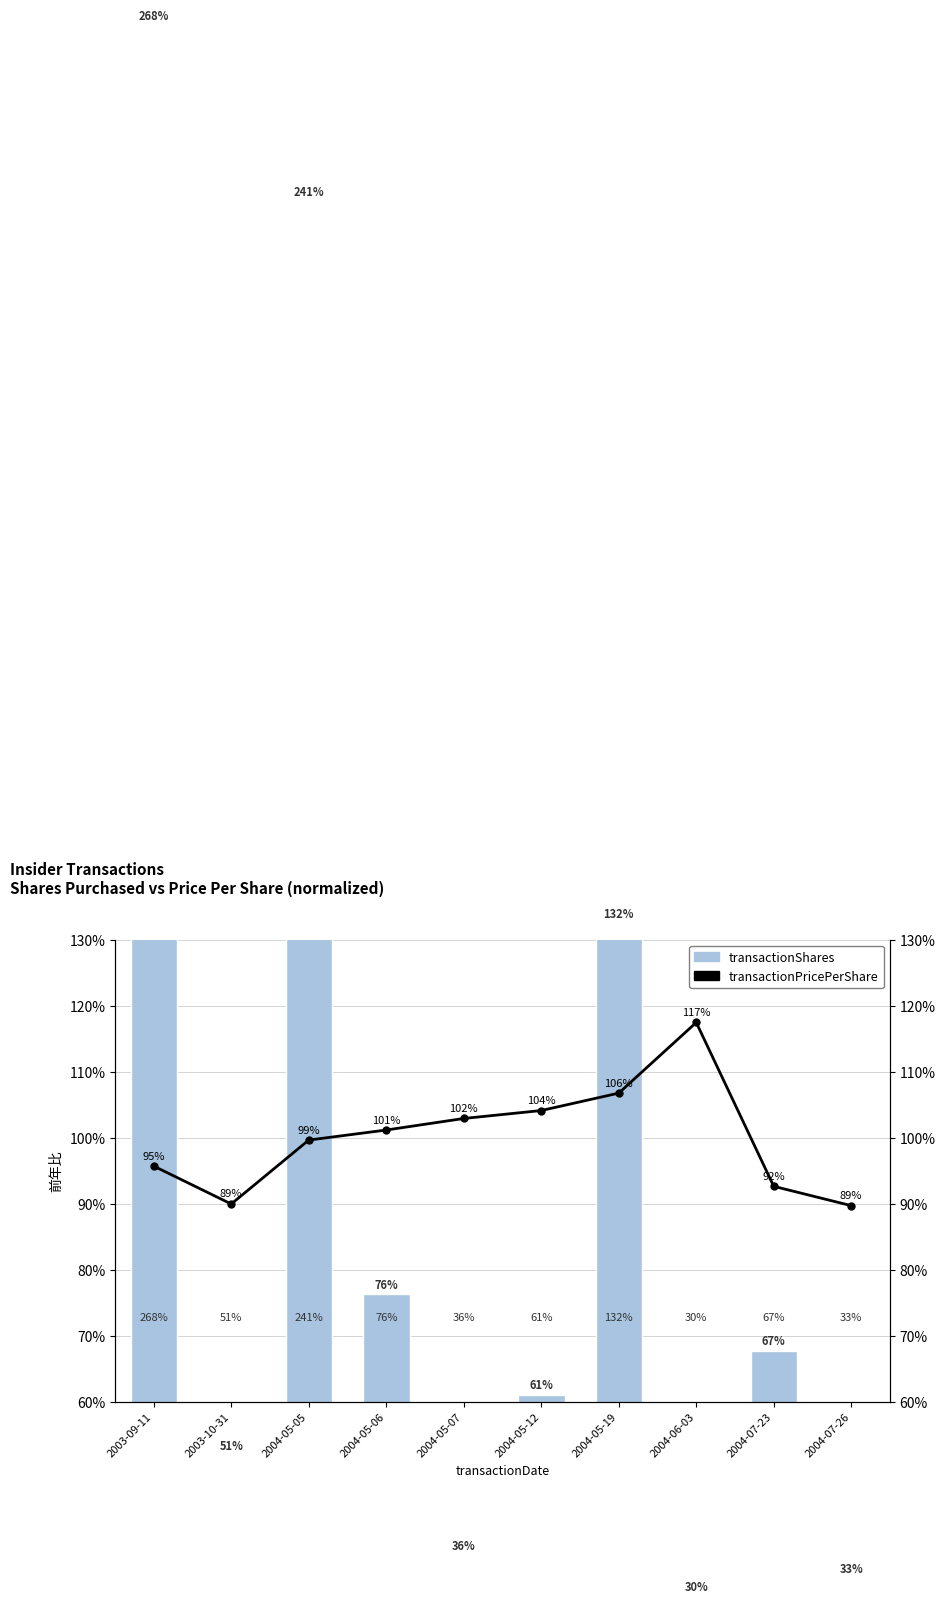

Reading left to right, what are all the values shown in this chart?

transactionShares: 2003-09-11=268.5	2003-10-31=51.9	2004-05-05=241.8	2004-05-06=76.3	2004-05-07=36.6	2004-05-12=61.0	2004-05-19=132.4	2004-06-03=30.5	2004-07-23=67.7	2004-07-26=33.3
transactionPricePerShare: 2003-09-11=95.7	2003-10-31=90.0	2004-05-05=99.6	2004-05-06=101.2	2004-05-07=102.9	2004-05-12=104.1	2004-05-19=106.8	2004-06-03=117.5	2004-07-23=92.6	2004-07-26=89.7